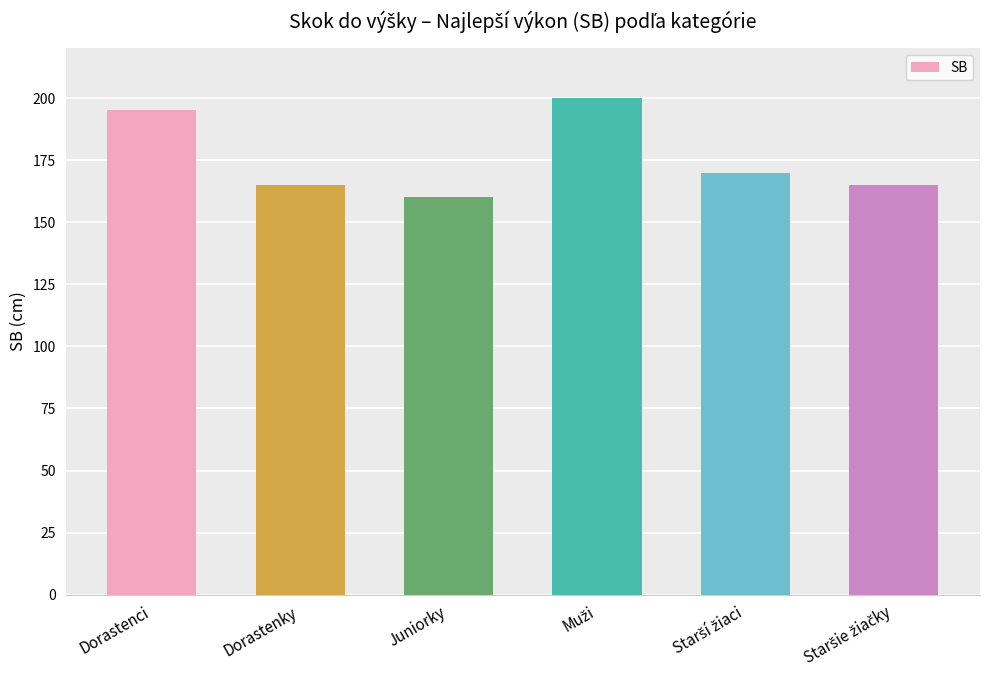

How many bars are there in total?

6